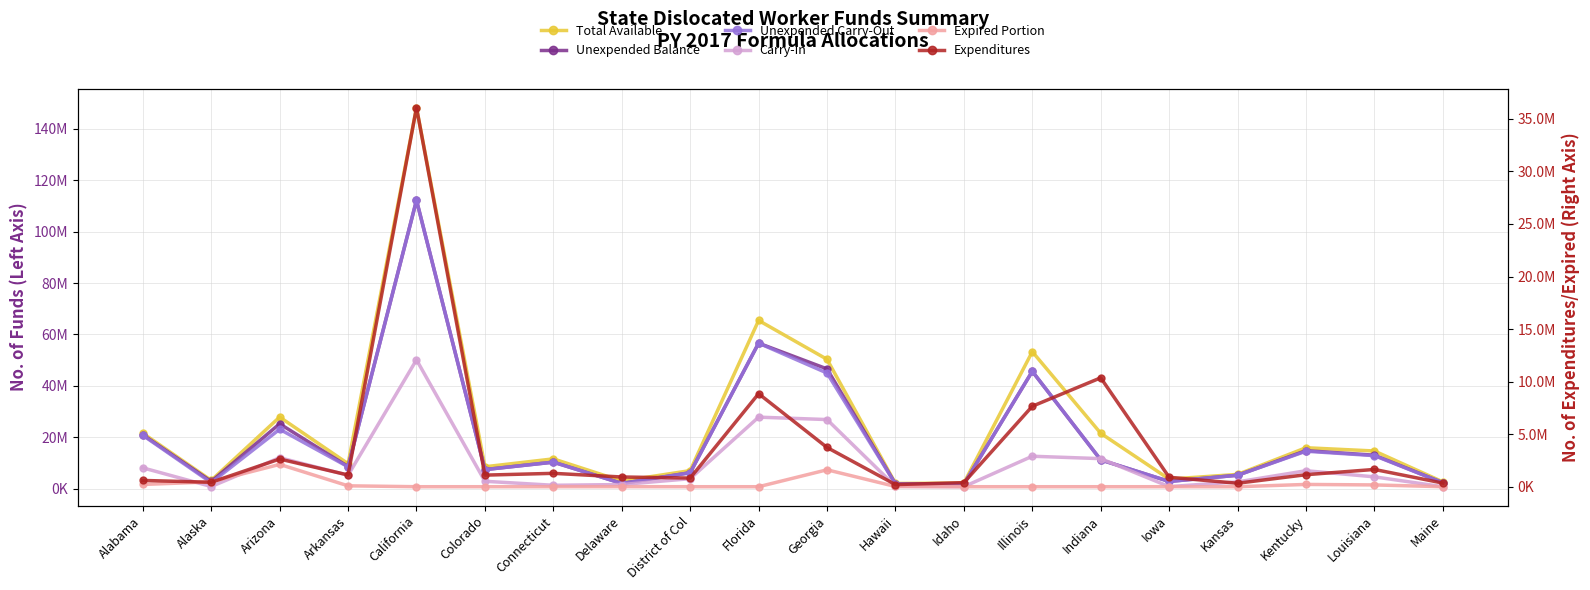

What is the difference between the Expired Portion values at Maine and Arkansas?

85305